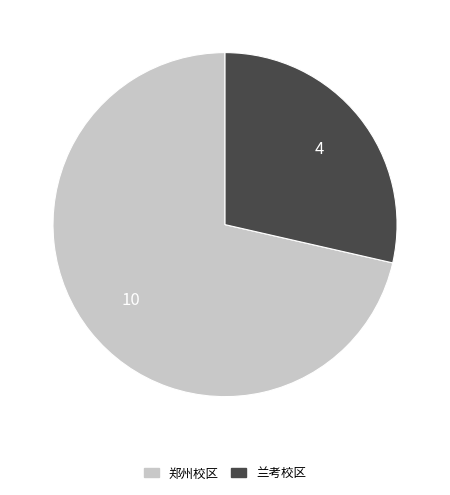

Rank the categories by value from highest to lowest.

郑州校区, 兰考校区